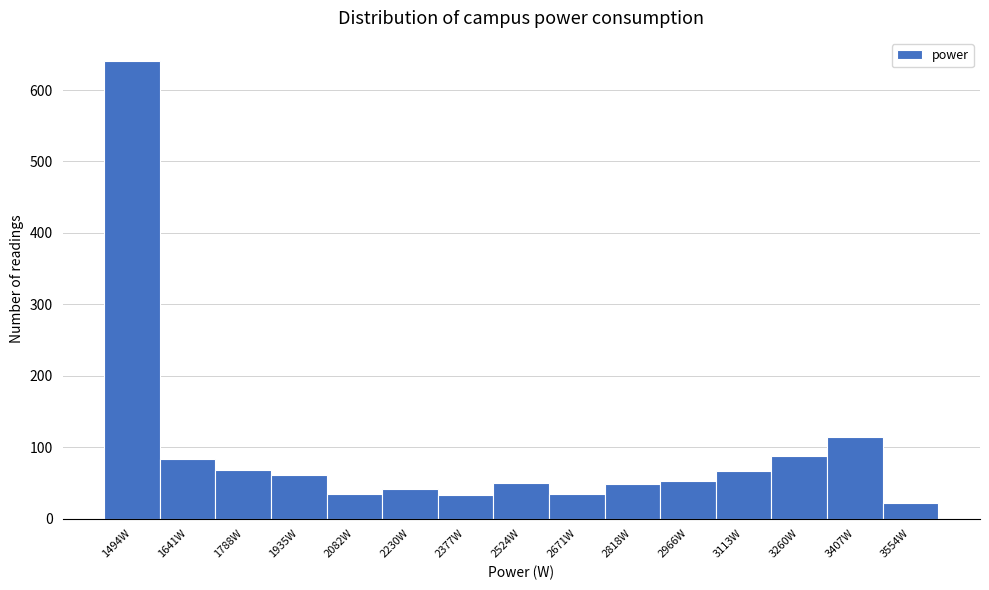

What is the value of the 8th bar from the left?

50